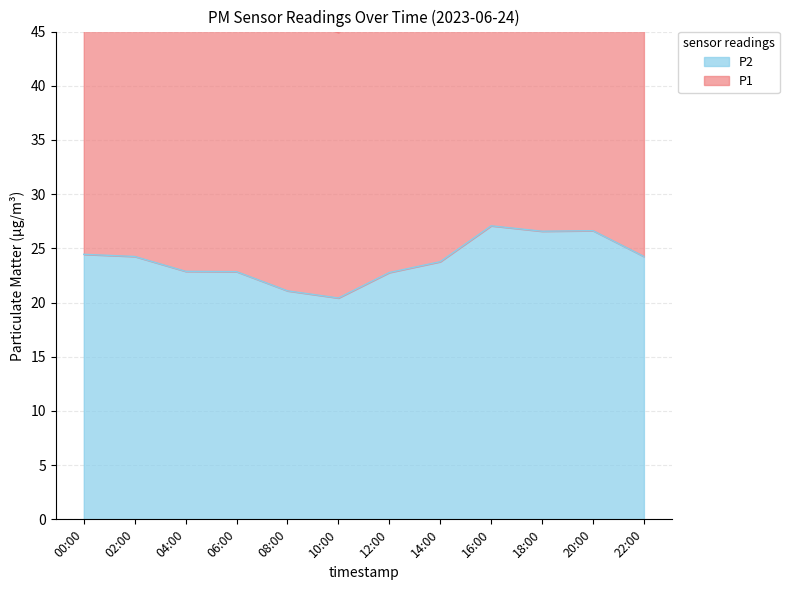

What is the label of the 3rd point from the left?

04:00